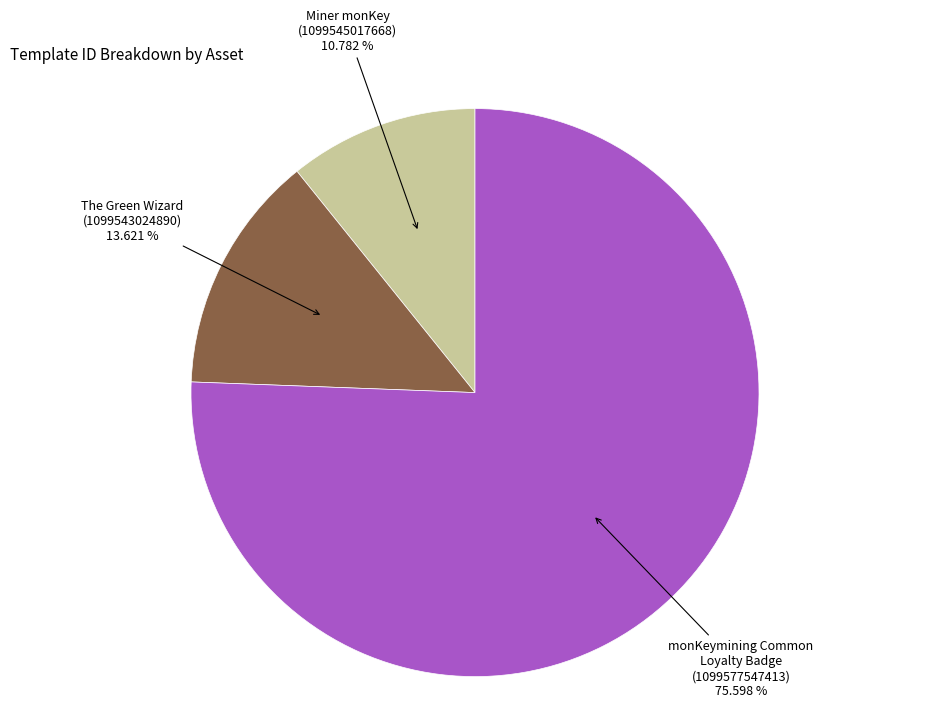

Is there a majority slice in this chart?

Yes